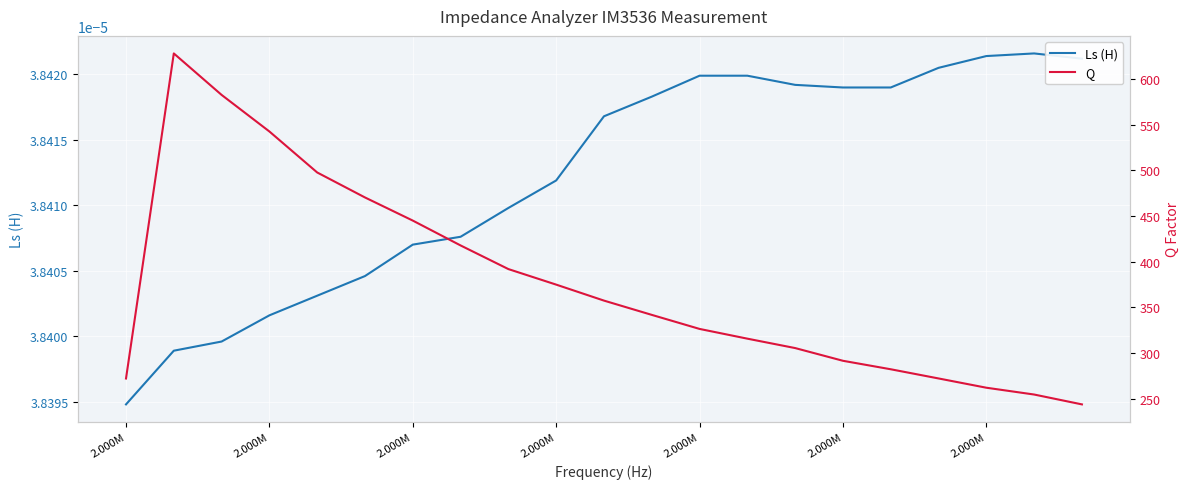

The value of Q at 2.000M is 497.6. True or false?

True